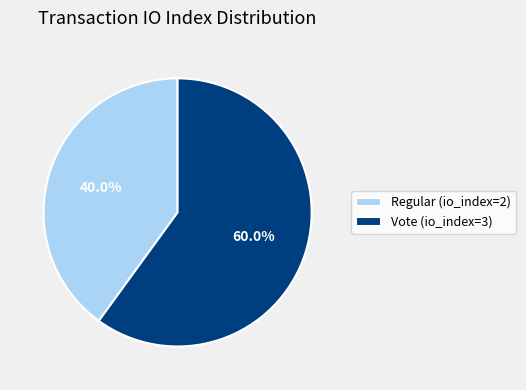

How many slices are in this pie chart?

2